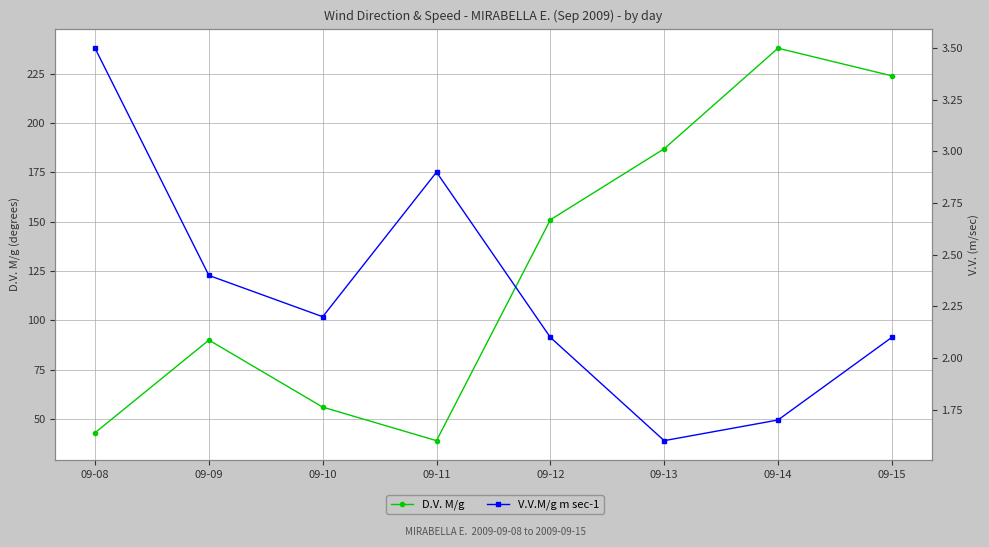

Which label corresponds to the largest value in the chart?

09-14